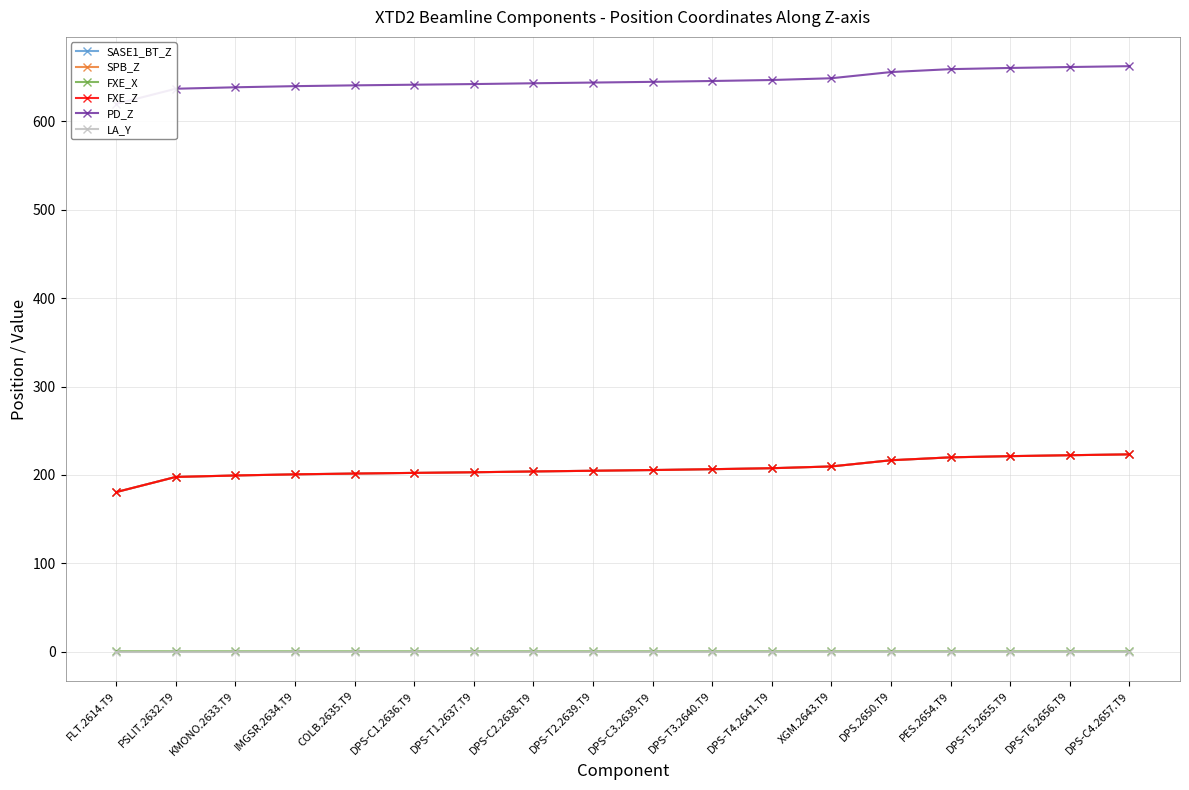

At which category is the sum across all series the highest?

DPS-C4.2657.T9